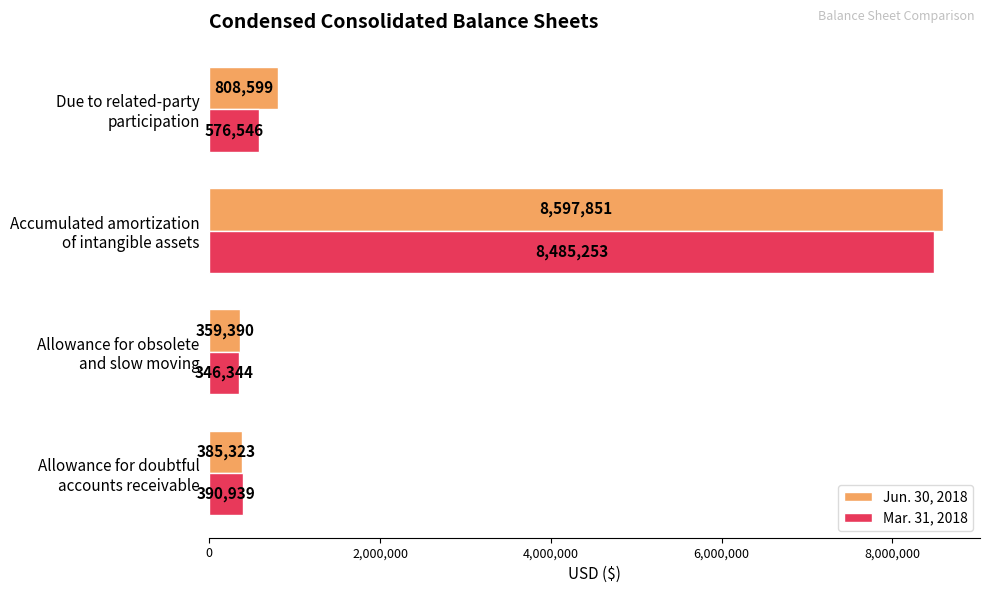

Which series has the largest total across all categories?

Jun. 30, 2018